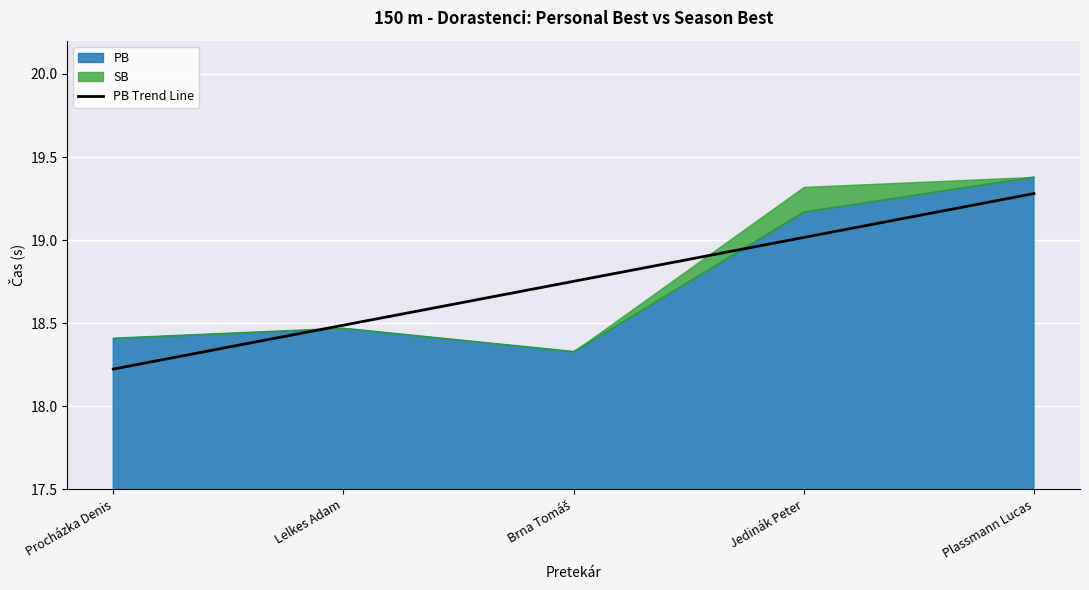

At which category does the chart reach its peak across all series?

Plassmann Lucas